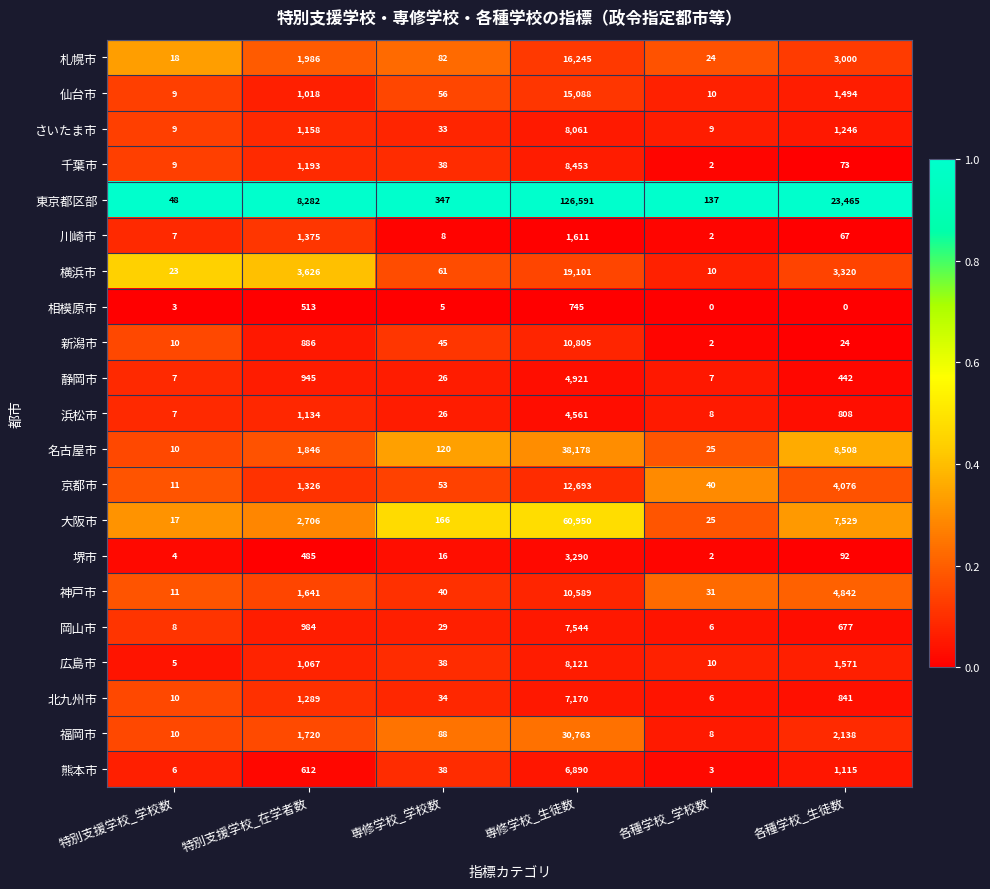

What is the lowest value of the 大阪市 series?

17